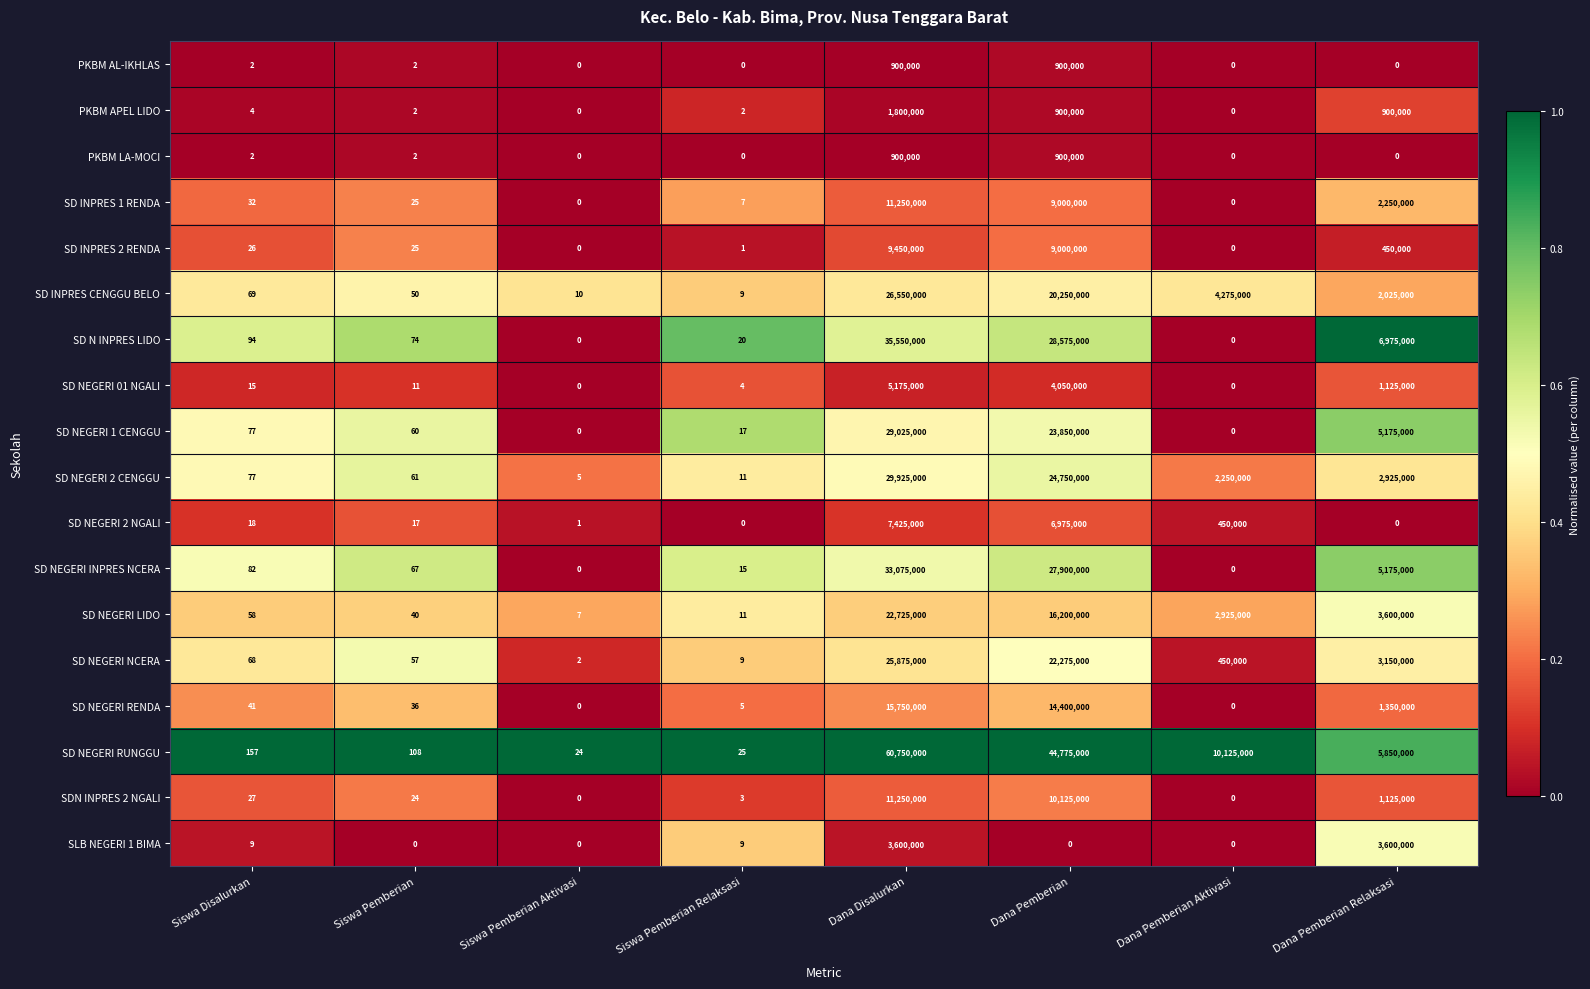

Count the number of data series in this chart.

18